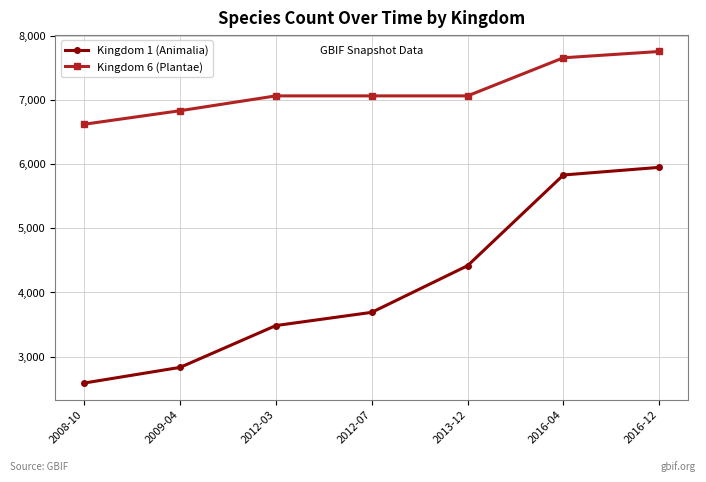

Is this an area chart (filled region under the line)?

No